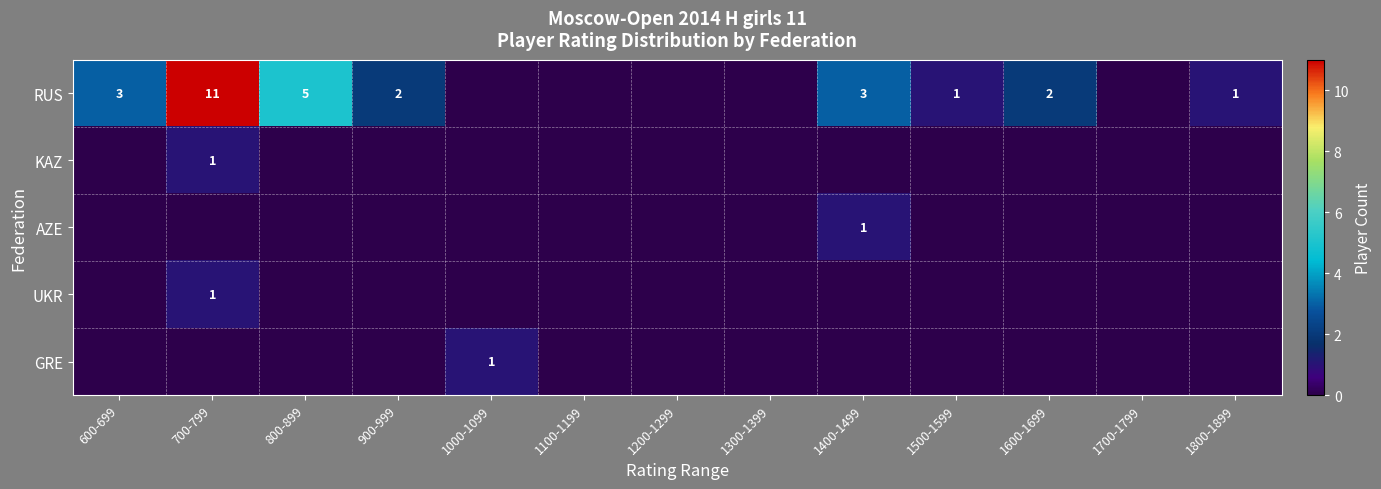

How many AZE values are between 0 and 1?

13